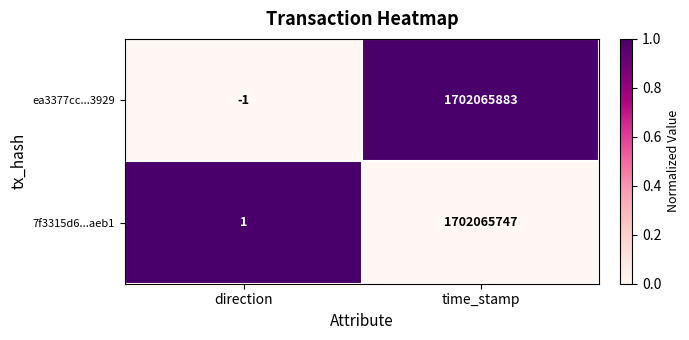

The ea3377cc...3929 series shows 1702065883 at time_stamp. True or false?

True